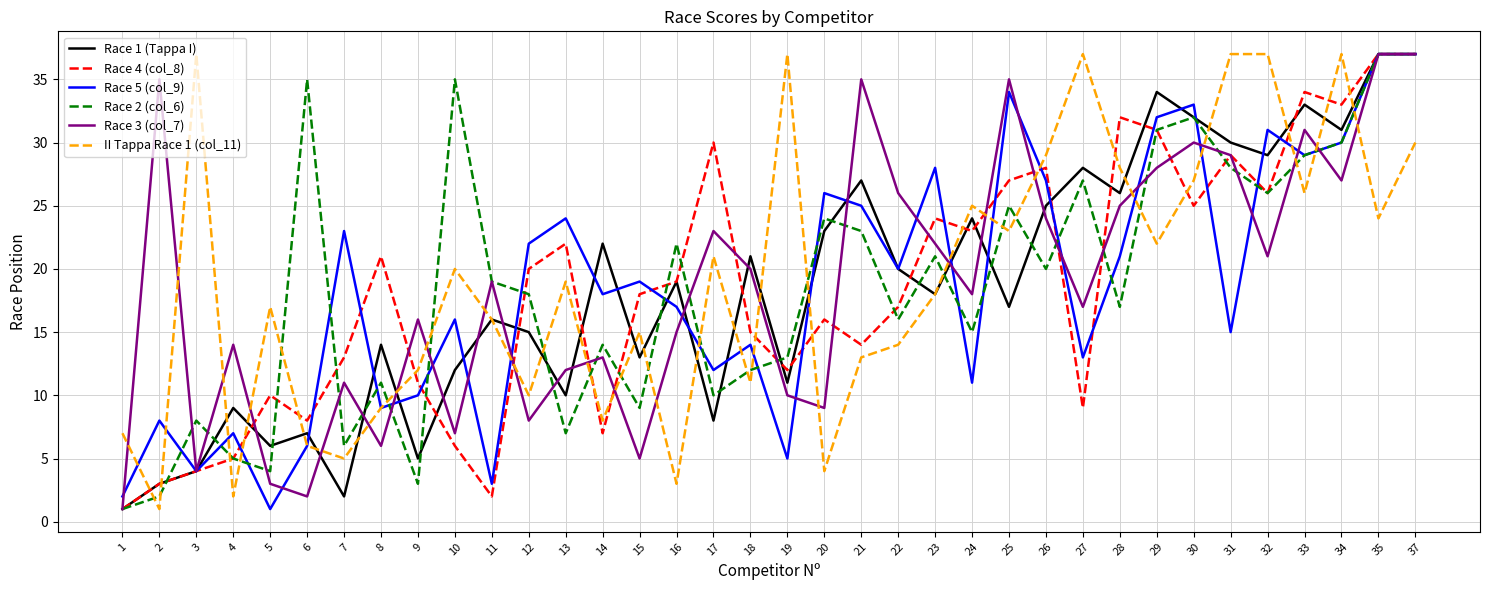

Reading left to right, extract all data points from this chart.

Race 1 (Tappa I): 1	3	4	9	6	7	2	14	5	12	16	15	10	22	13	19	8	21	11	23	27	20	18	24	17	25	28	26	34	32	30	29	33	31	37	37
Race 4 (col_8): 1	3	4	5	10	8	13	21	11	6	2	20	22	7	18	19	30	15	12	16	14	17	24	23	27	28	9	32	31	25	29	26	34	33	37	37
Race 5 (col_9): 2	8	4	7	1	6	23	9	10	16	3	22	24	18	19	17	12	14	5	26	25	20	28	11	34	27	13	21	32	33	15	31	29	30	37	37
Race 2 (col_6): 1	2	8	5	4	35	6	11	3	35	19	18	7	14	9	22	10	12	13	24	23	16	21	15	25	20	27	17	31	32	28	26	29	30	37	37
Race 3 (col_7): 1	35	4	14	3	2	11	6	16	7	19	8	12	13	5	15	23	20	10	9	35	26	22	18	35	24	17	25	28	30	29	21	31	27	37	37
II Tappa Race 1 (col_11): 7	1	37	2	17	6	5	9	12	20	16	10	19	8	15	3	21	11	37	4	13	14	18	25	23	29	37	28	22	27	37	37	26	37	24	30